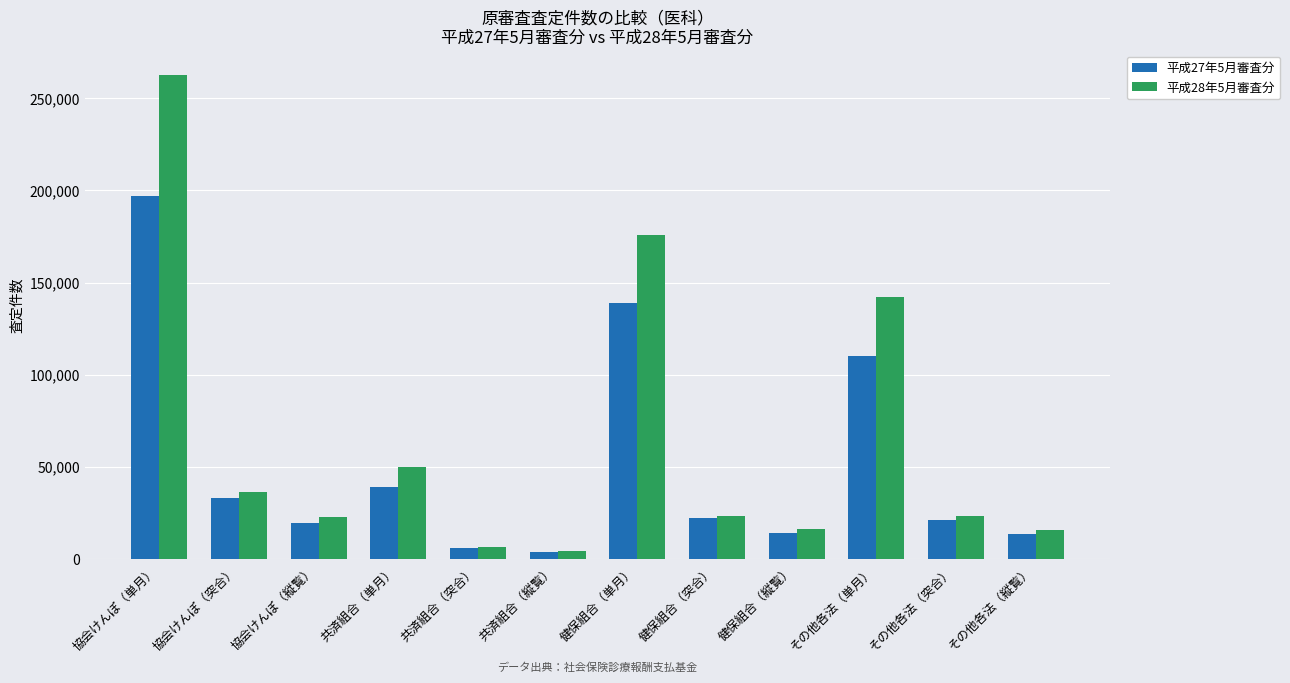

What is the label of the 12th bar from the right?

協会けんぽ（単月）